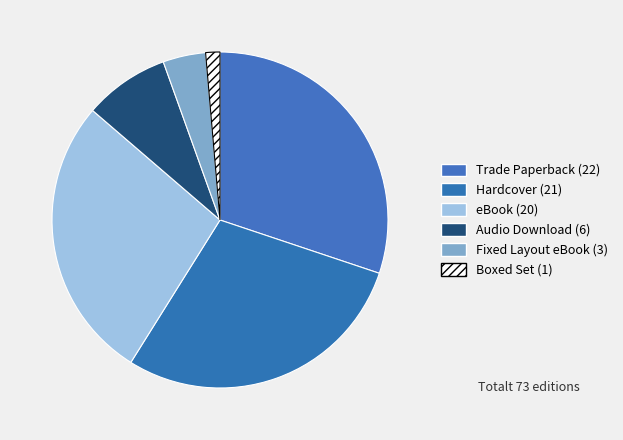

What portion of the pie excludes Boxed Set?

98.6%